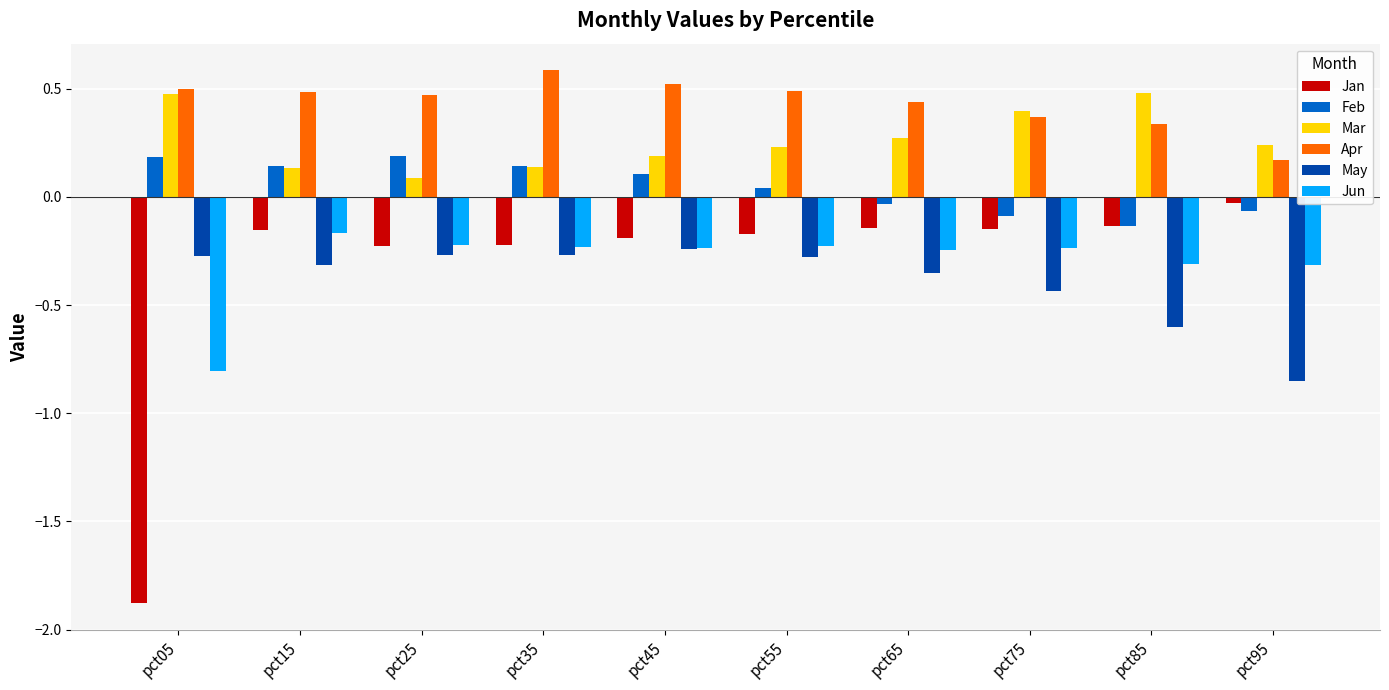

Which series has the largest range (max minus min)?

Jan